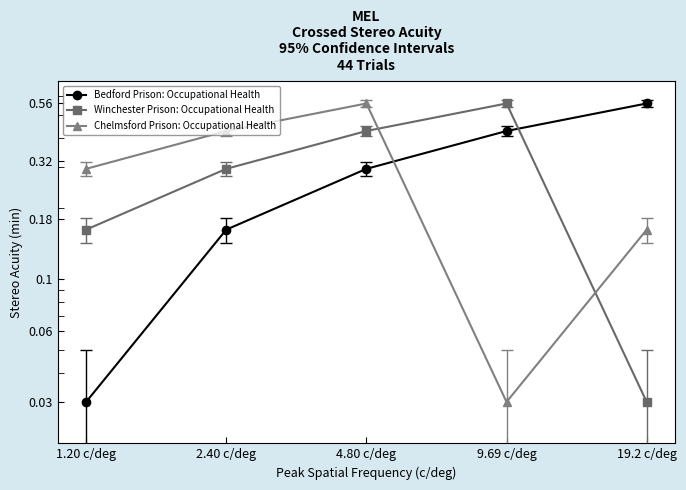

What is the difference between the highest and lowest values at 1.20 c/deg?

0.3